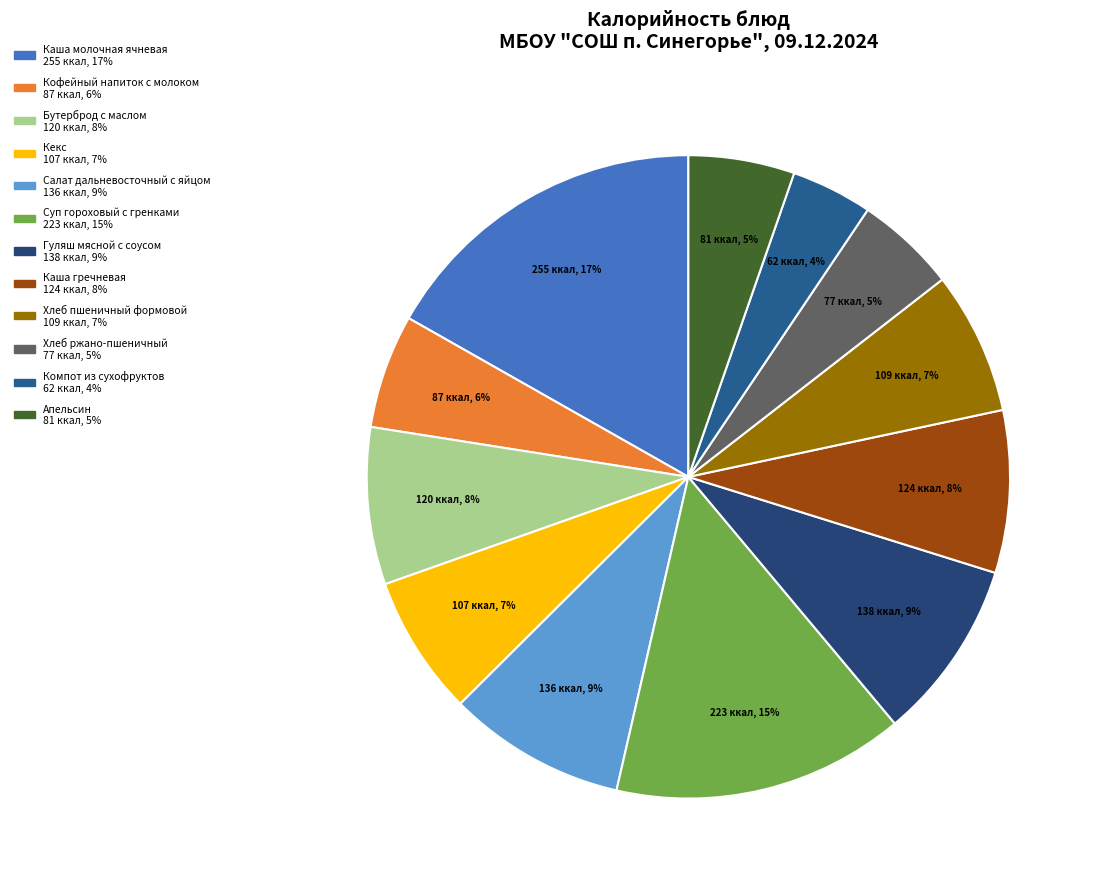

How many segments does this pie chart have?

12